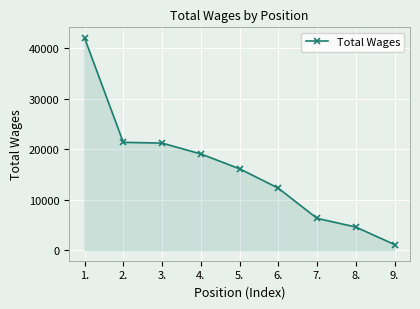

What is the difference between the second highest and second lowest values?

16762